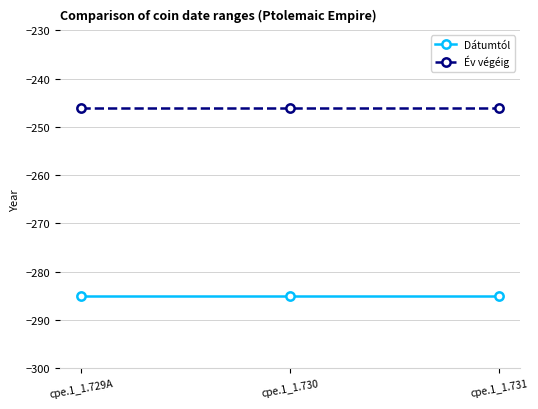

Which series has the largest total across all categories?

Év végéig